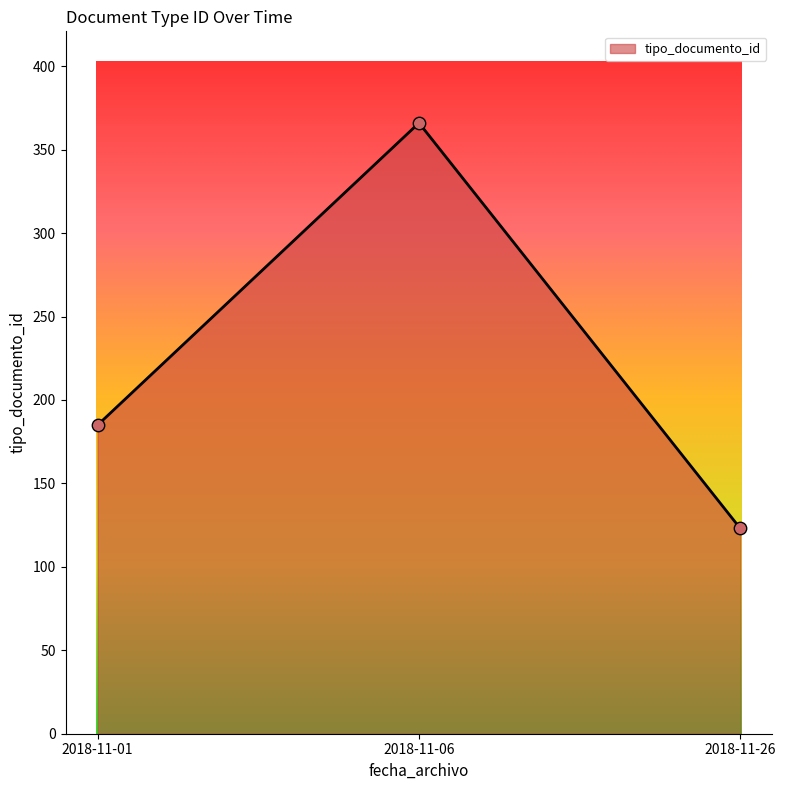

What is the change in value from 2018-11-01 to 2018-11-26?

-62